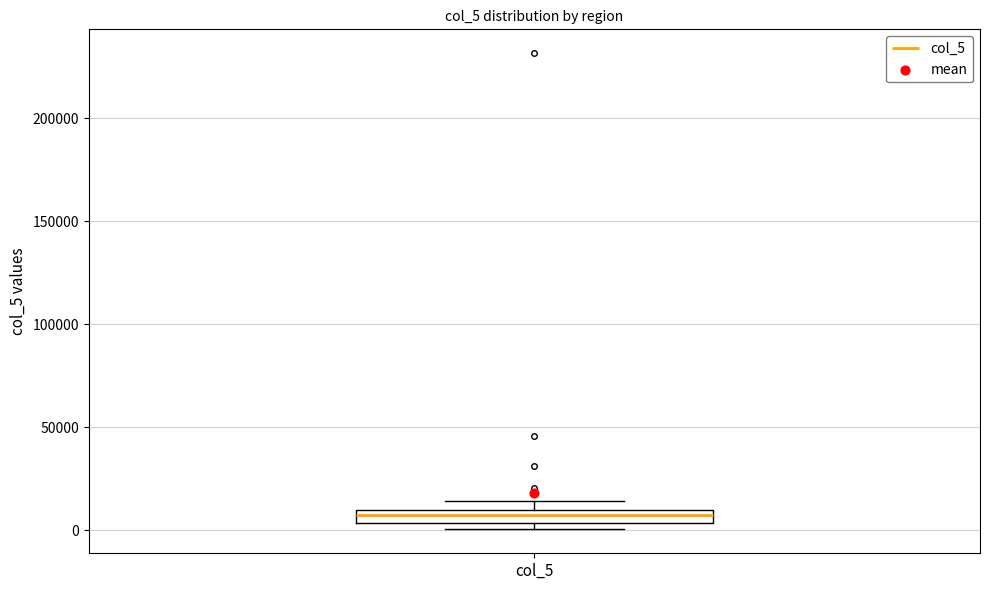

Where is the upper edge of the box for col_5 on the y-axis? The values are not printed on the chart, so give them approximately, as read against the axis.

10000